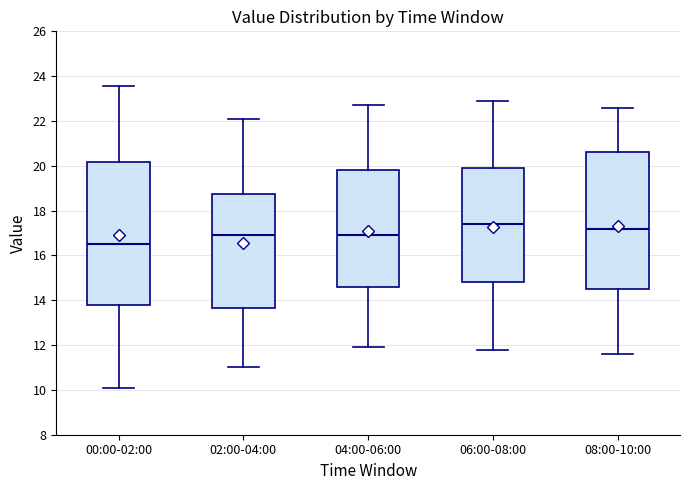

Comparing the boxes themselves (not the whiskers), which one is the tallest?

00:00-02:00